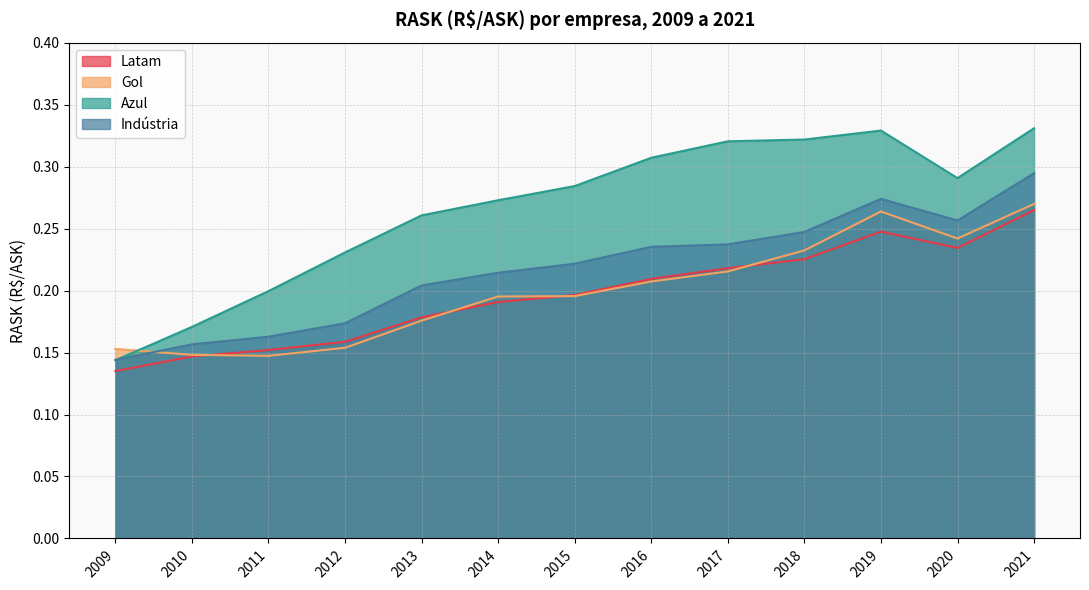

Between 2015 and 2014, which is larger?

2015